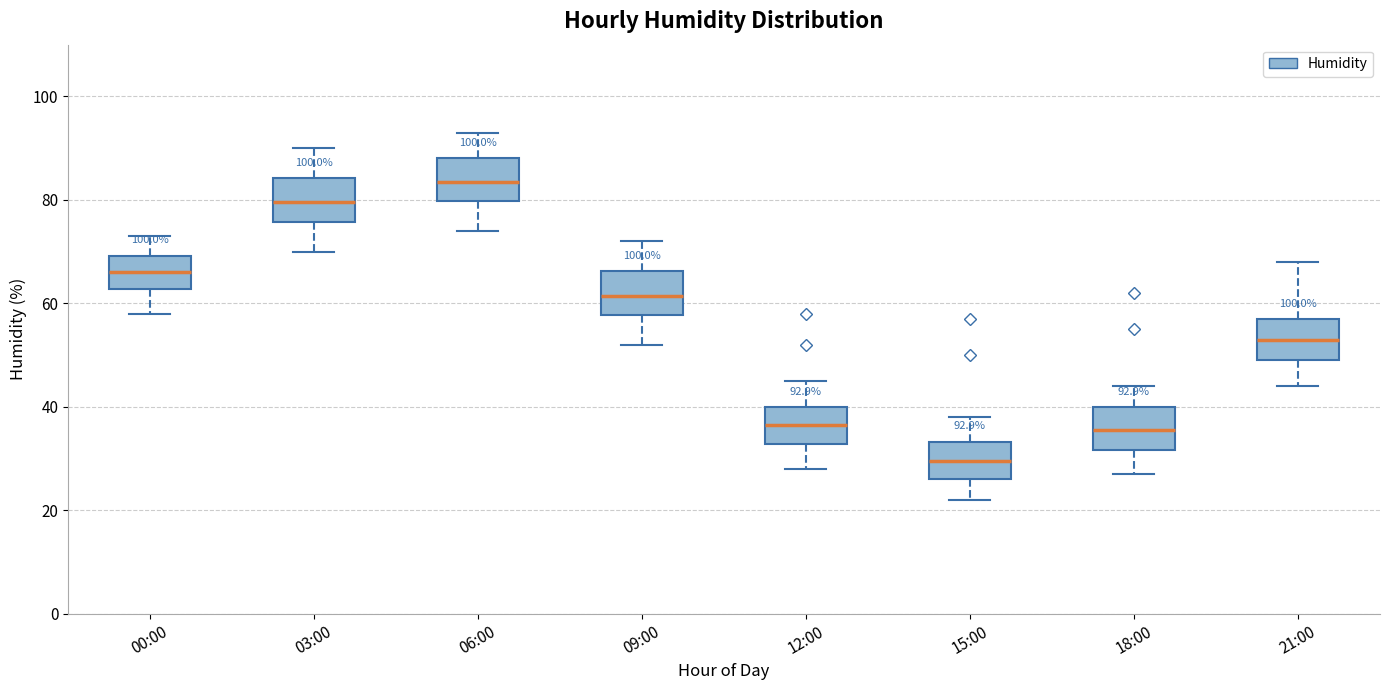

Which box's median line is the highest?

06:00